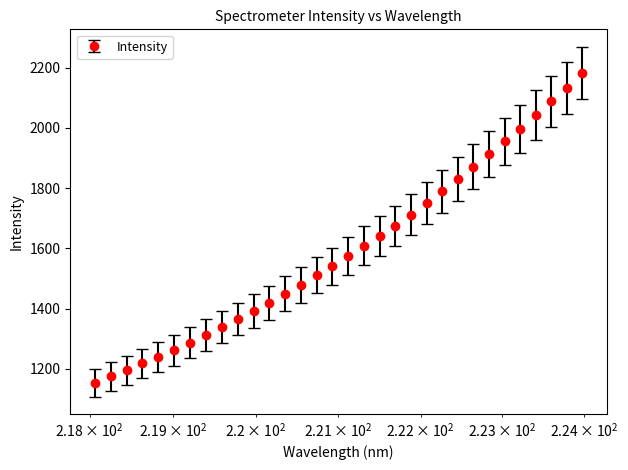

What is the average value?

1597.0